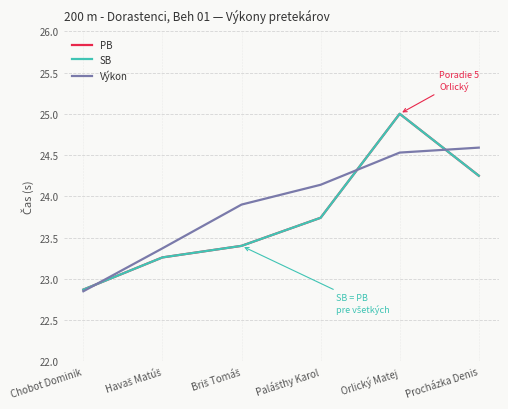

What is the label of the 5th point from the left?

Orlický Matej